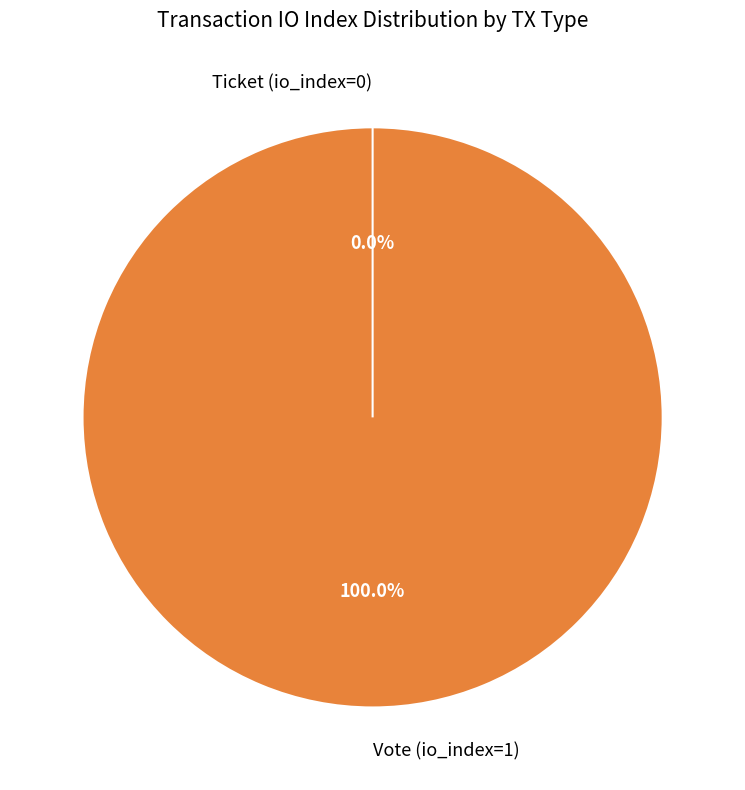

To the nearest percent, what is the difference between the largest and smallest slice percentages?

100%